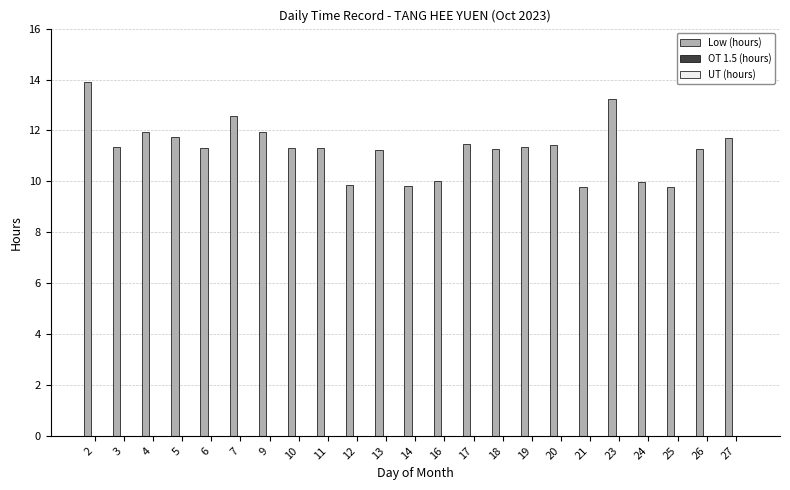

What is the greatest value displayed?

13.9